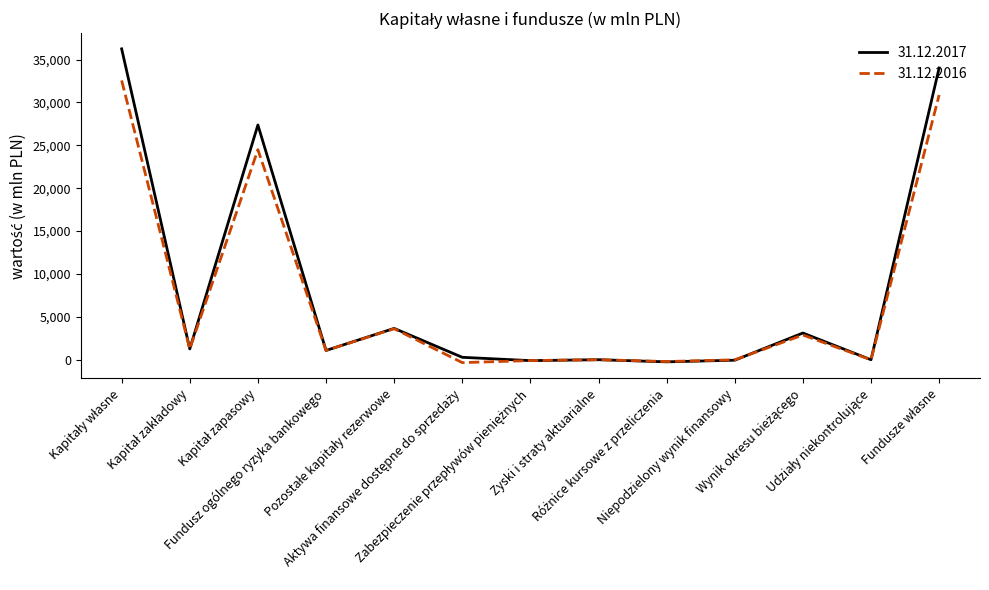

List the series in order of their overall mean, highest first.

31.12.2017, 31.12.2016